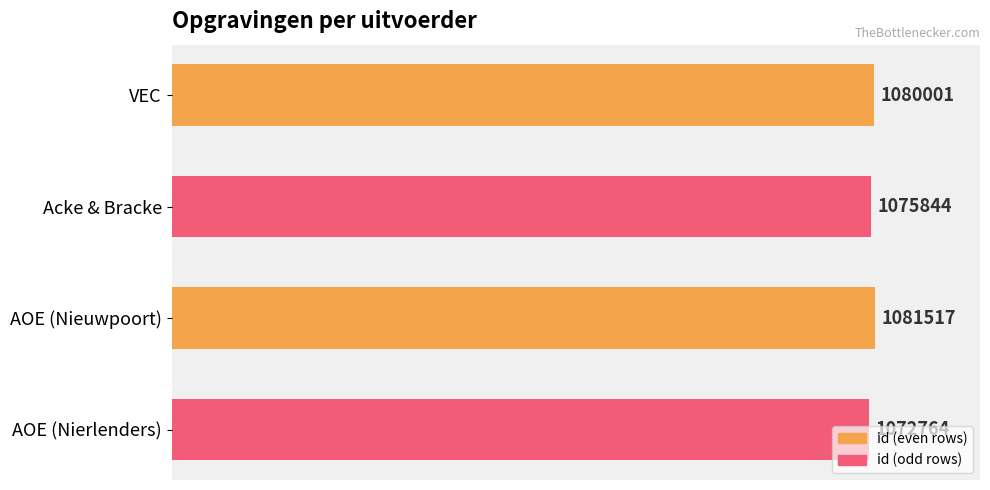

How many bars are there in total?

4